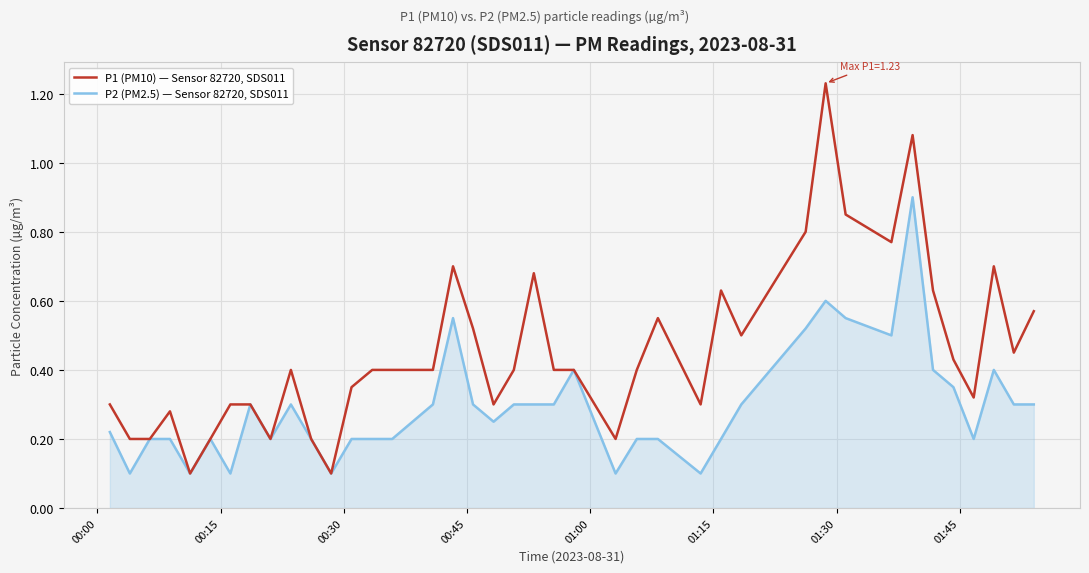

List the series in order of their overall mean, highest first.

P1 (PM10) — Sensor 82720, SDS011, P2 (PM2.5) — Sensor 82720, SDS011